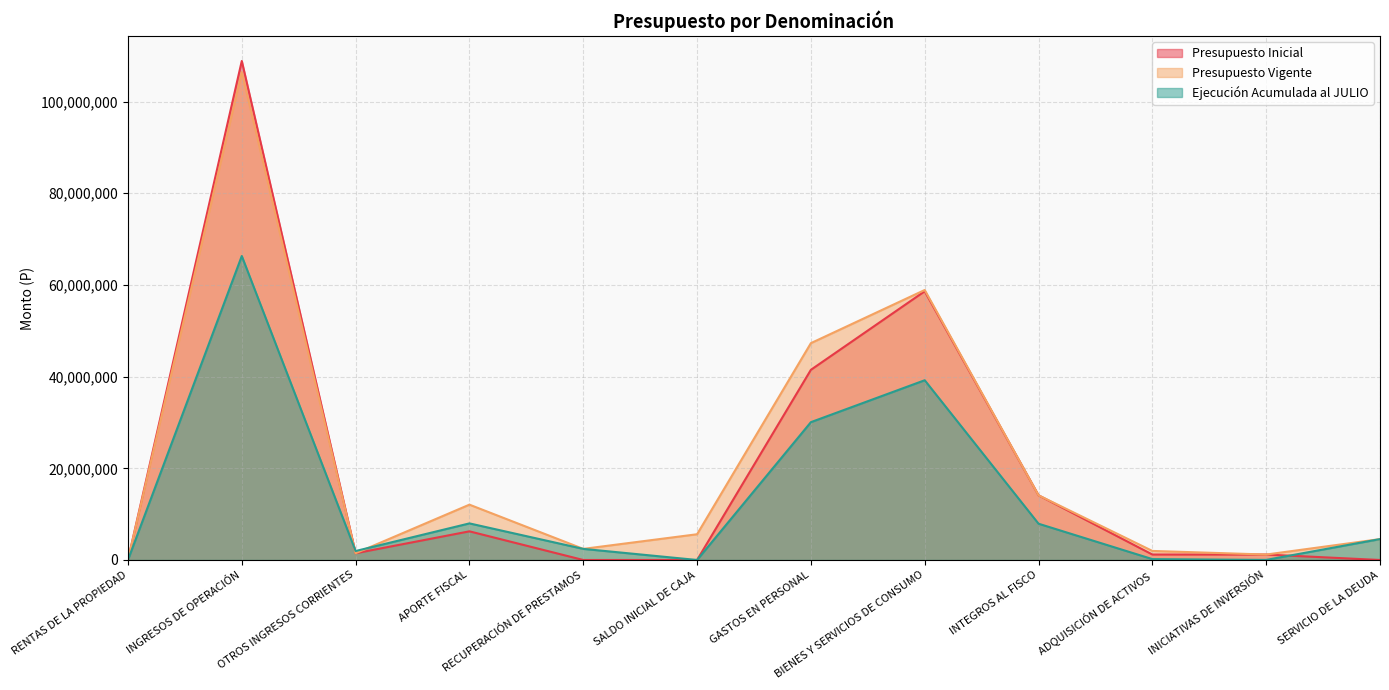

In Presupuesto Inicial, how many points are higher than both neighbors (excluding endpoints)?

3